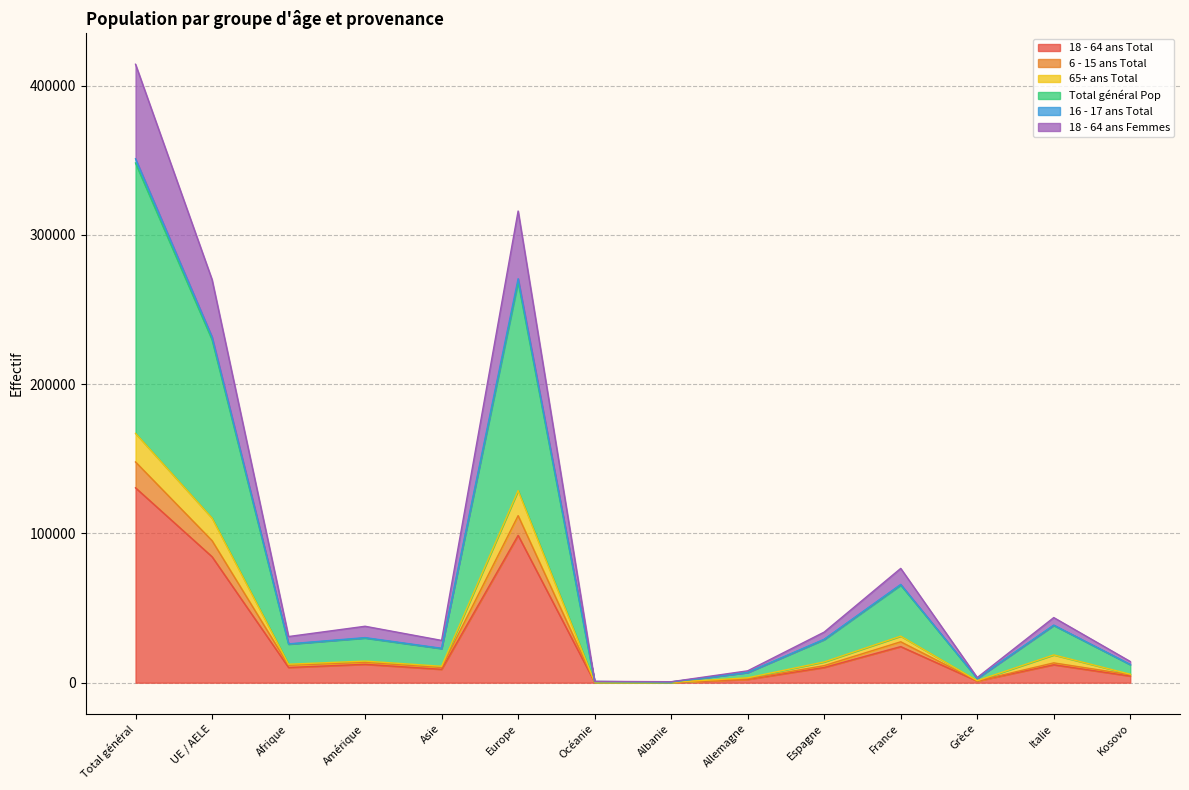

At which category is the sum across all series the highest?

Total général